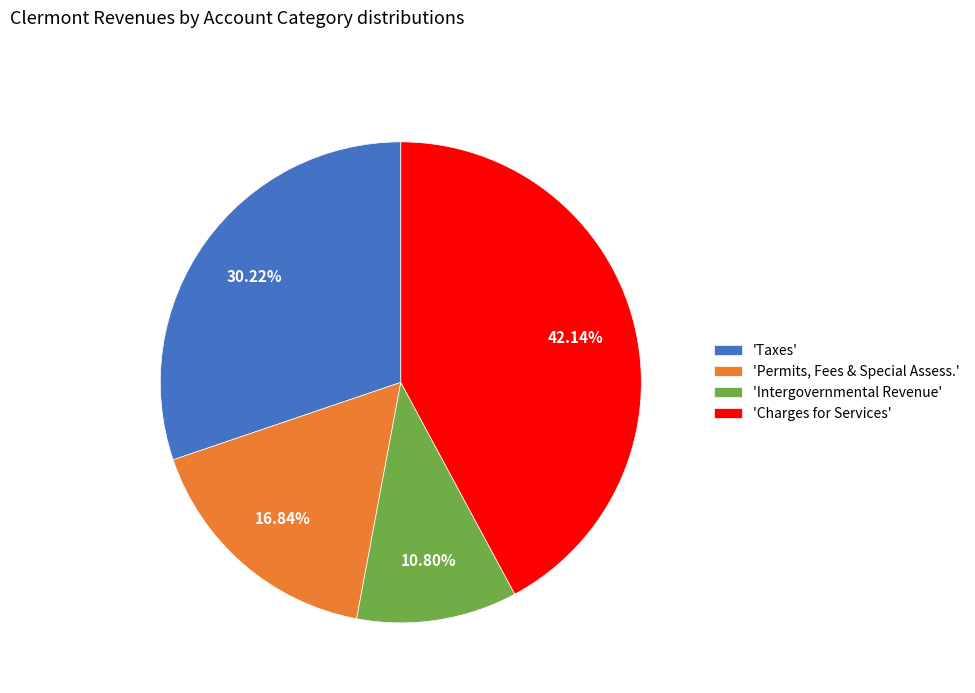

How many slices are in this pie chart?

4